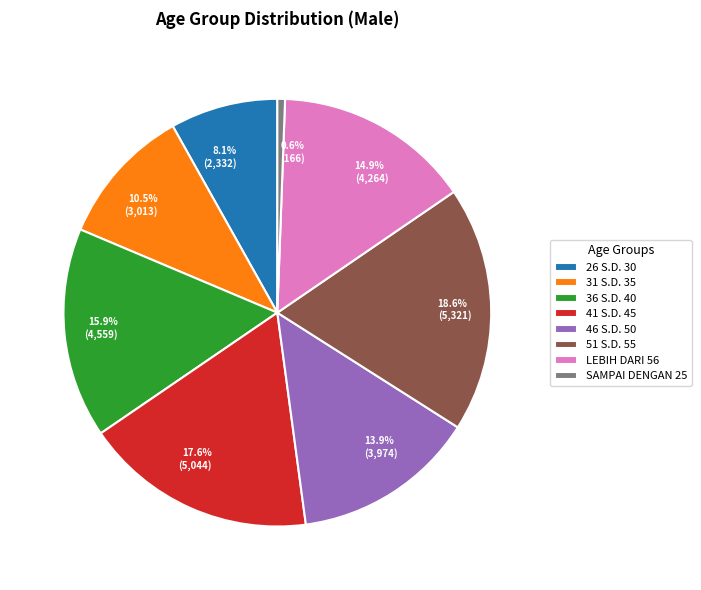

Is there a majority slice in this chart?

No